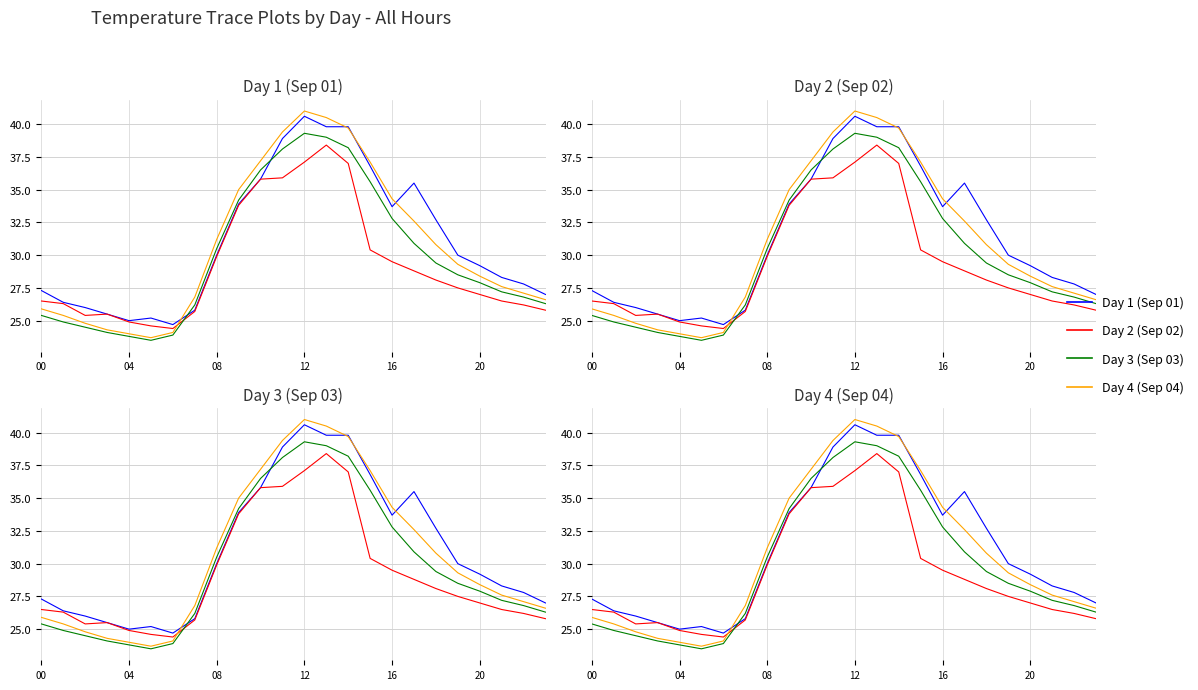

What is the difference between the maximum and minimum values in the Day 3 (Sep 03) series?

15.8